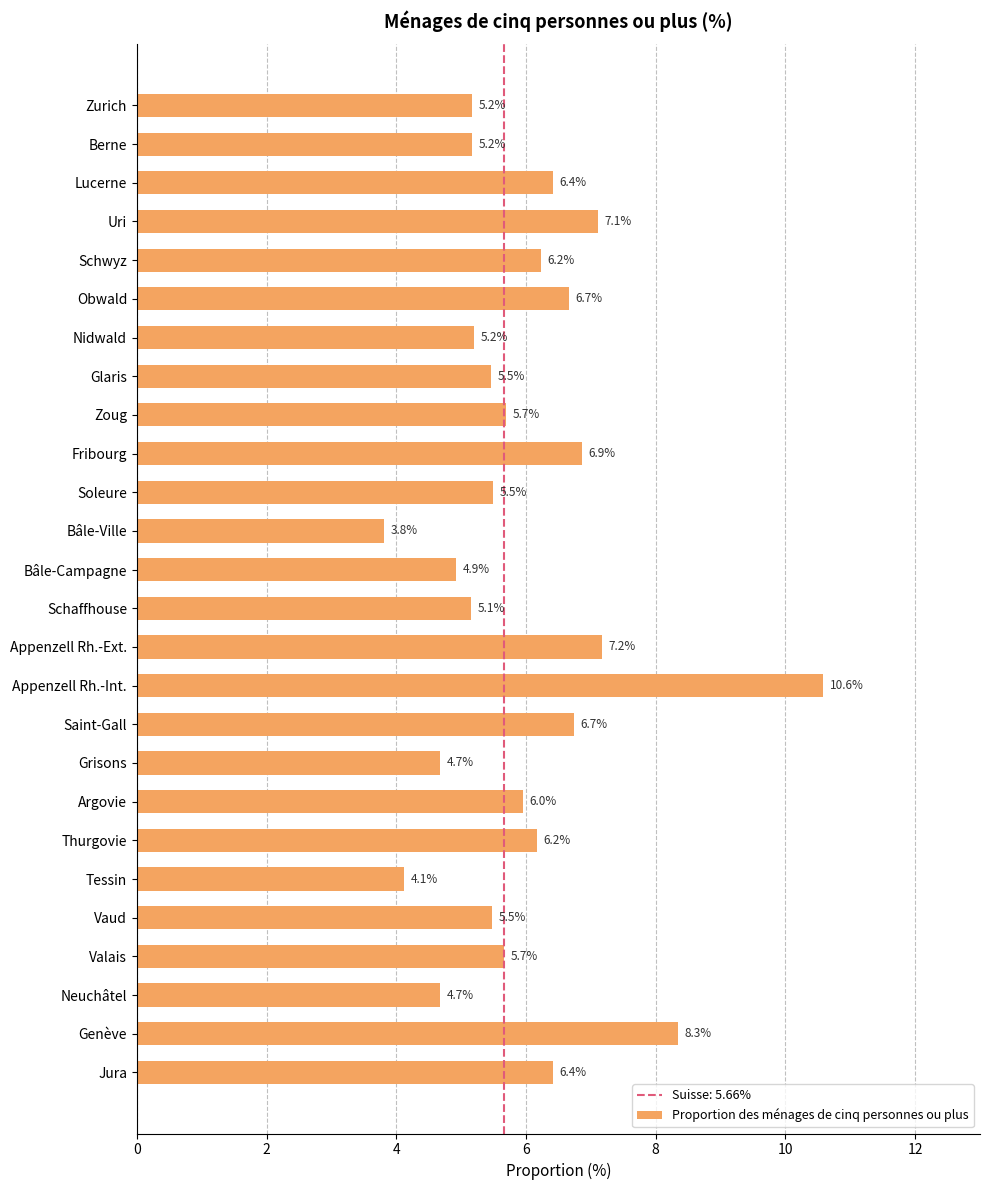

What is the ratio of the value at Grisons to the value at Bâle-Campagne?

1.0